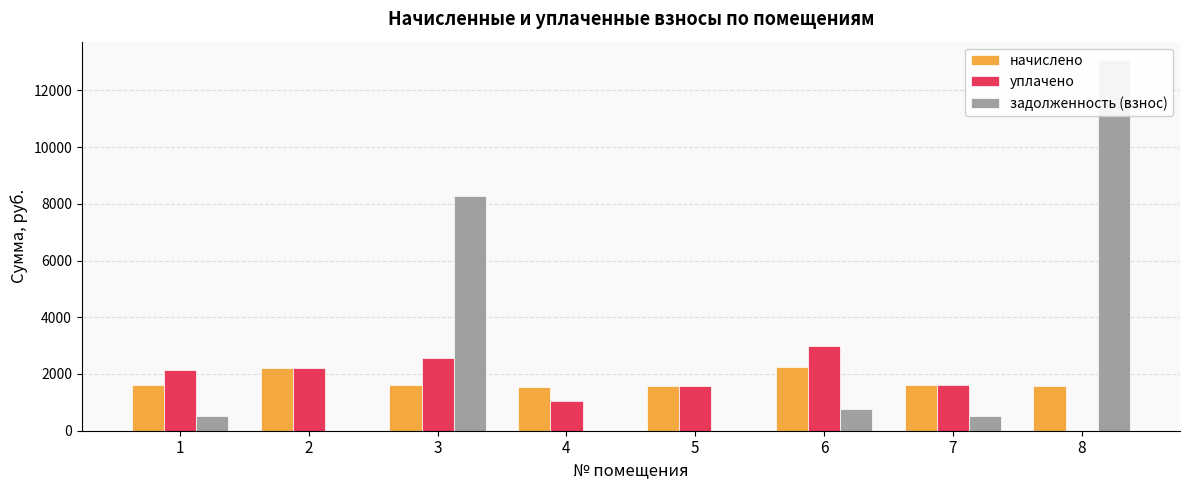

List the labels in order of уплачено value, largest first.

6, 3, 2, 1, 7, 5, 4, 8